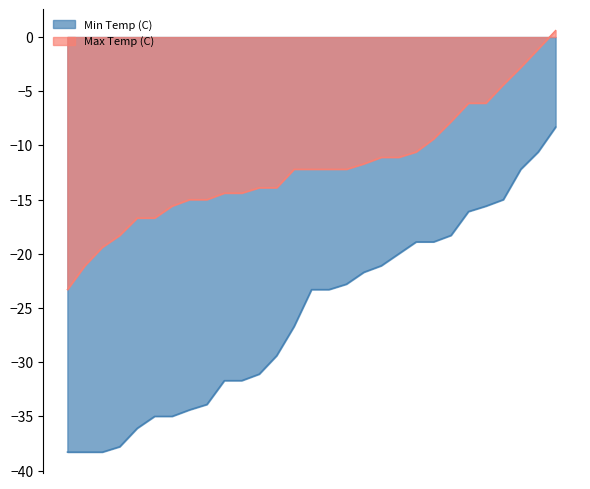

How many lines are shown in the chart?

2